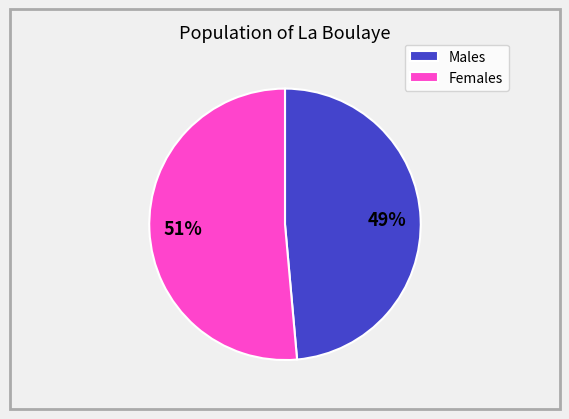

Rank the categories by value from lowest to highest.

Males, Females